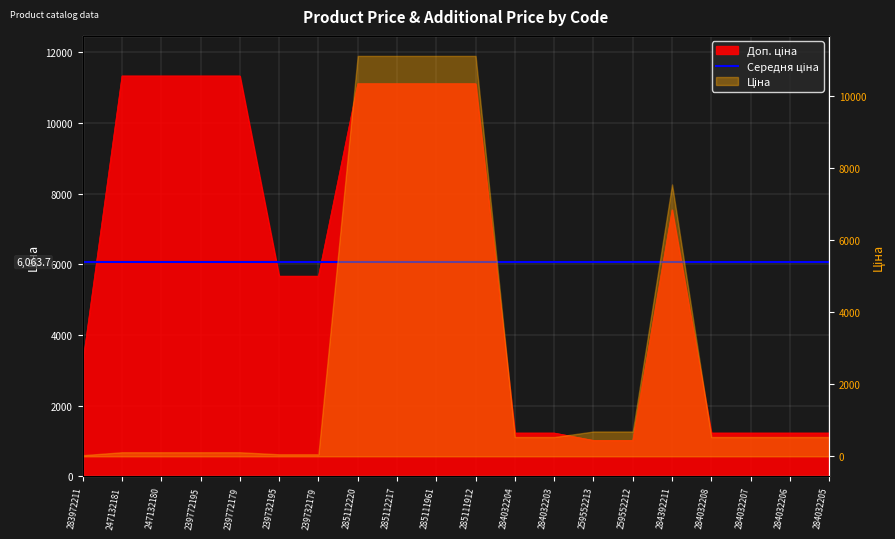

What is the value of the 4th point from the left?

11334.0